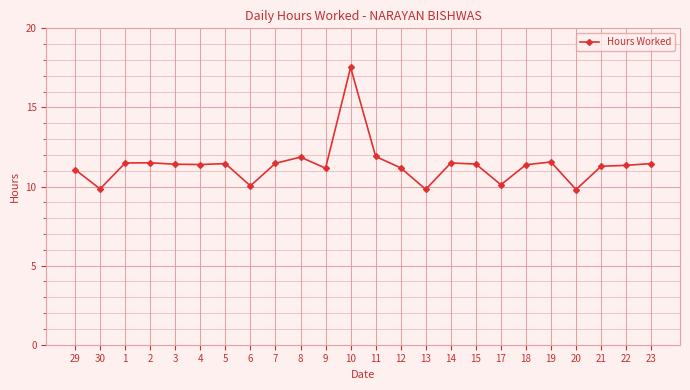

Read the value at 15.

11.4